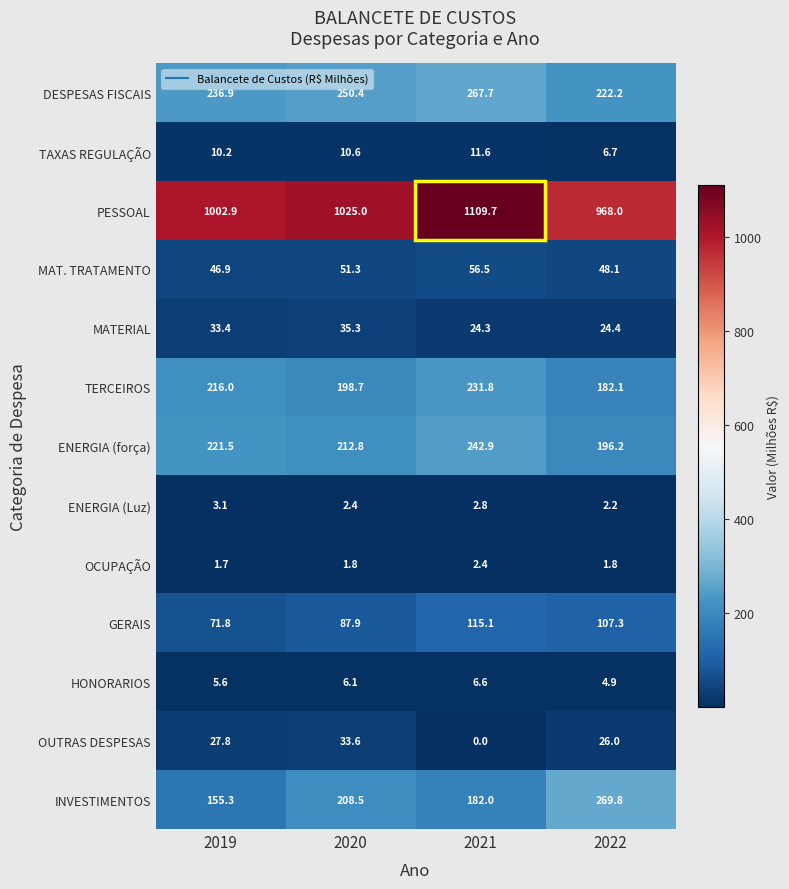

At 2019, list the series in order from largest to smallest.

PESSOAL, DESPESAS FISCAIS, ENERGIA (força), TERCEIROS, INVESTIMENTOS, GERAIS, MAT. TRATAMENTO, MATERIAL, OUTRAS DESPESAS, TAXAS REGULAÇÃO, HONORARIOS, ENERGIA (Luz), OCUPAÇÃO